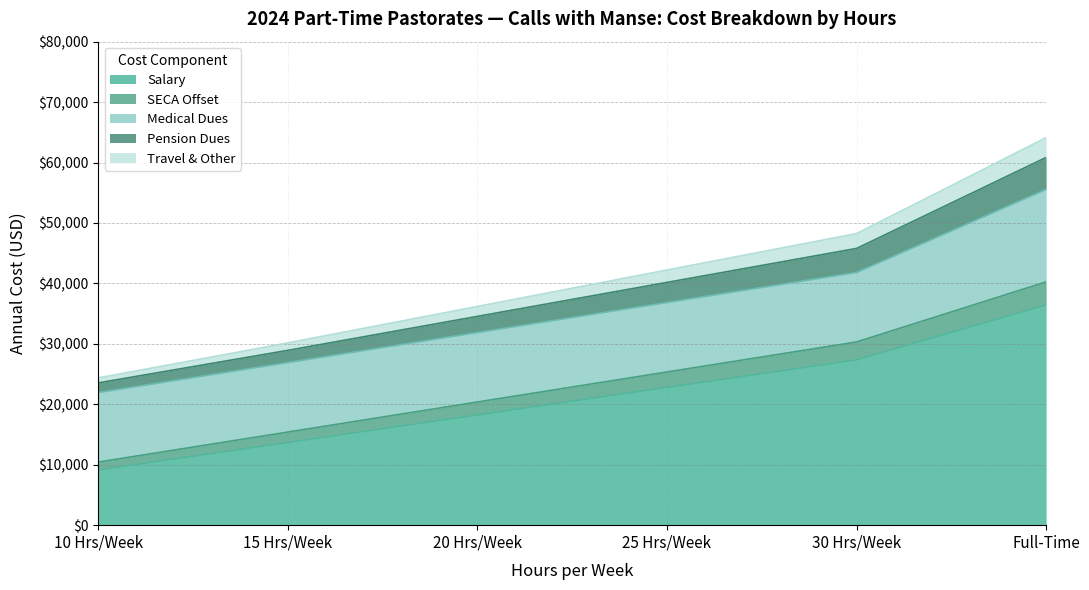

True or false: Travel & Other and Salary intersect in this chart.

False